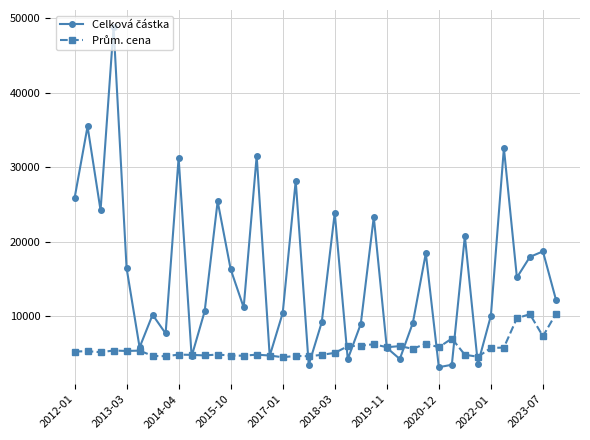

What is the smallest value displayed?

3171.3